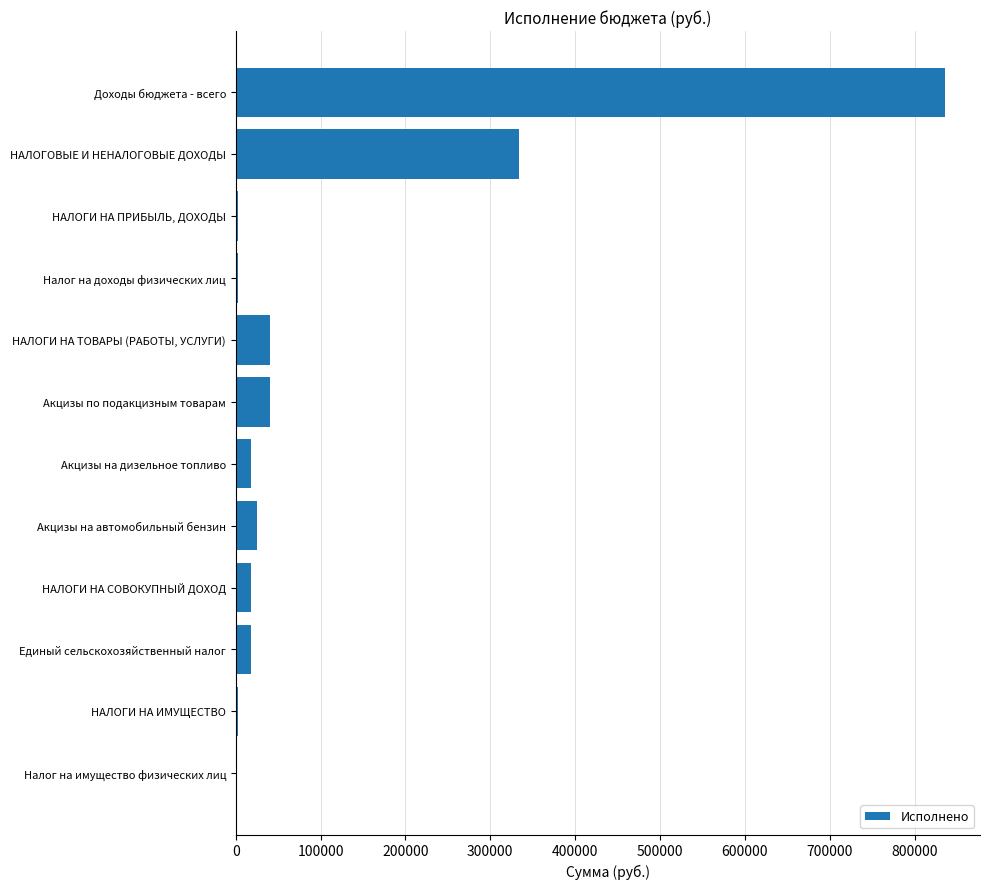

True or false: the data shows 18227.2 at Акцизы на дизельное топливо.

True